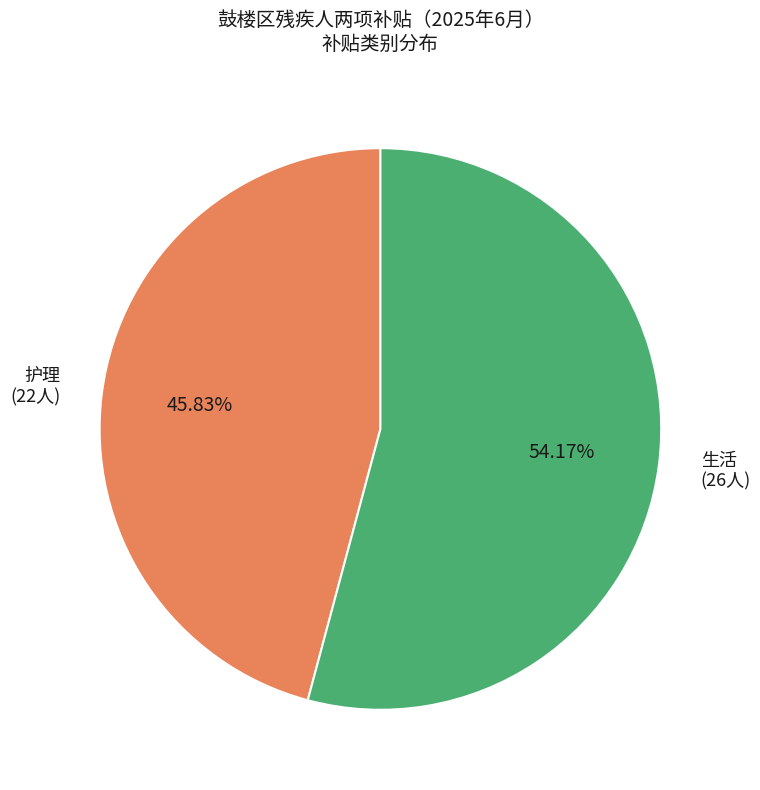

How many slices are in this pie chart?

2